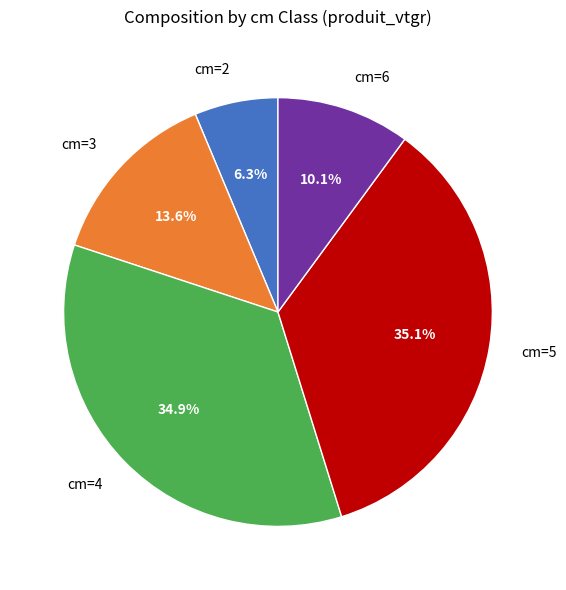

Between cm=6 and cm=3, which is larger?

cm=3